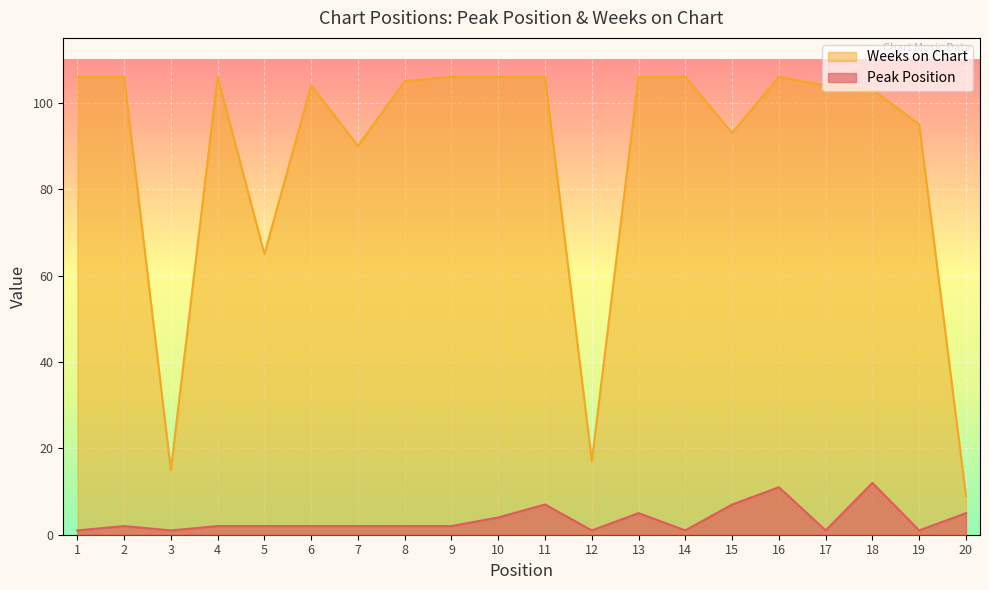

What is the total value across all series at 1?

107